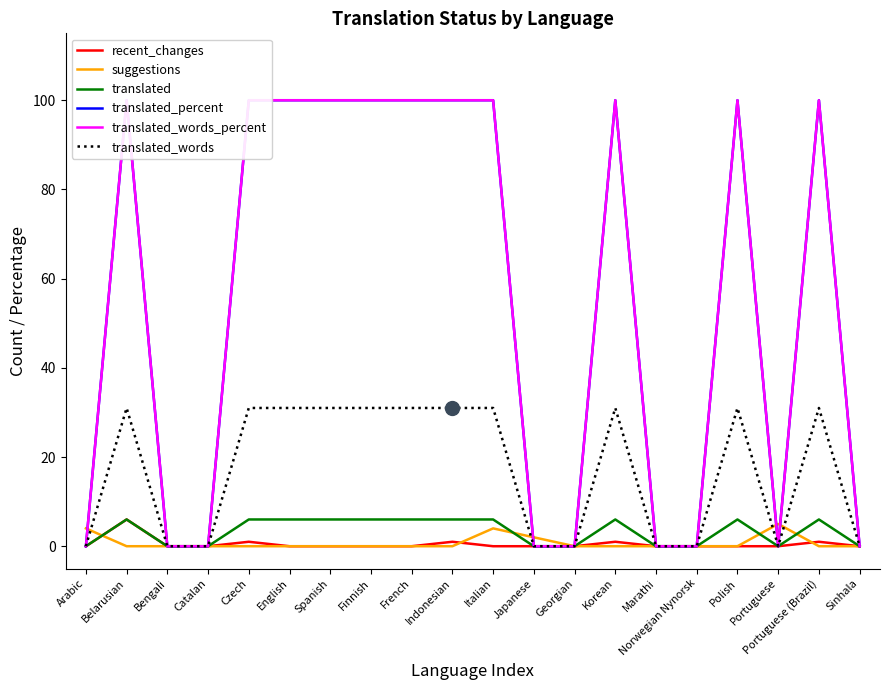

Is the value of translated at French greater than the value of translated_words_percent at Polish?

No